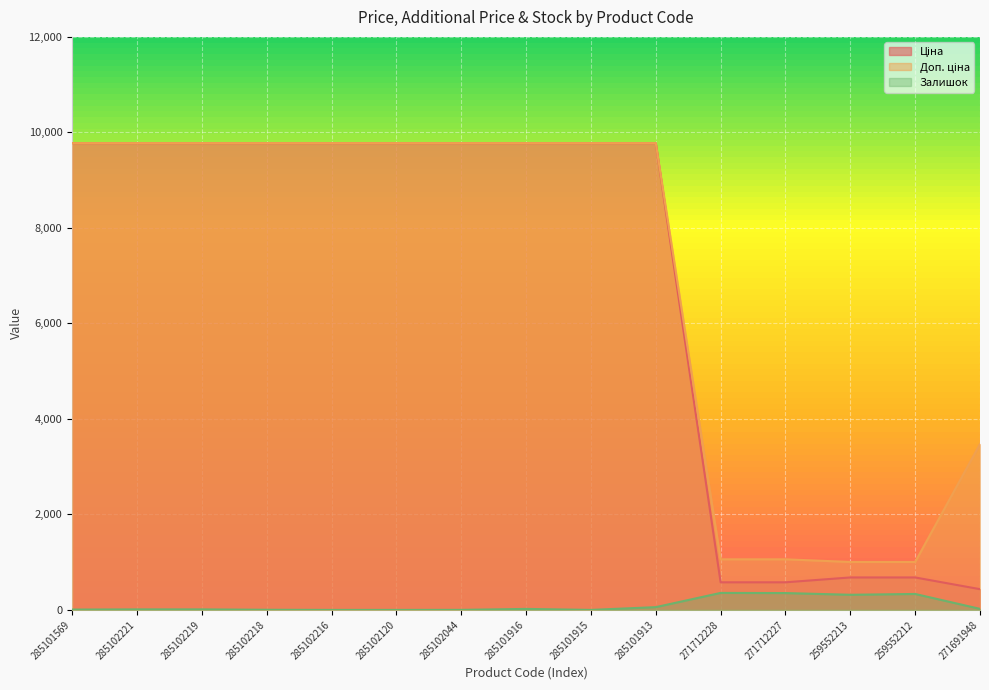

True or false: Доп. ціна and Ціна cross at least once.

False